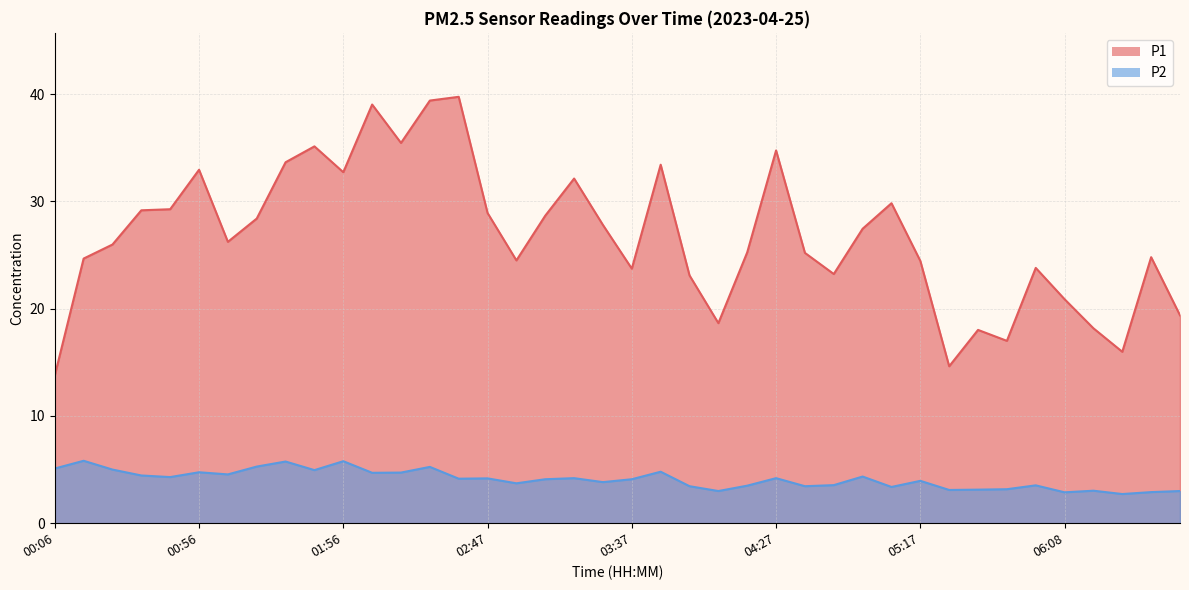

Where does the P1 series first go above 26?

00:36